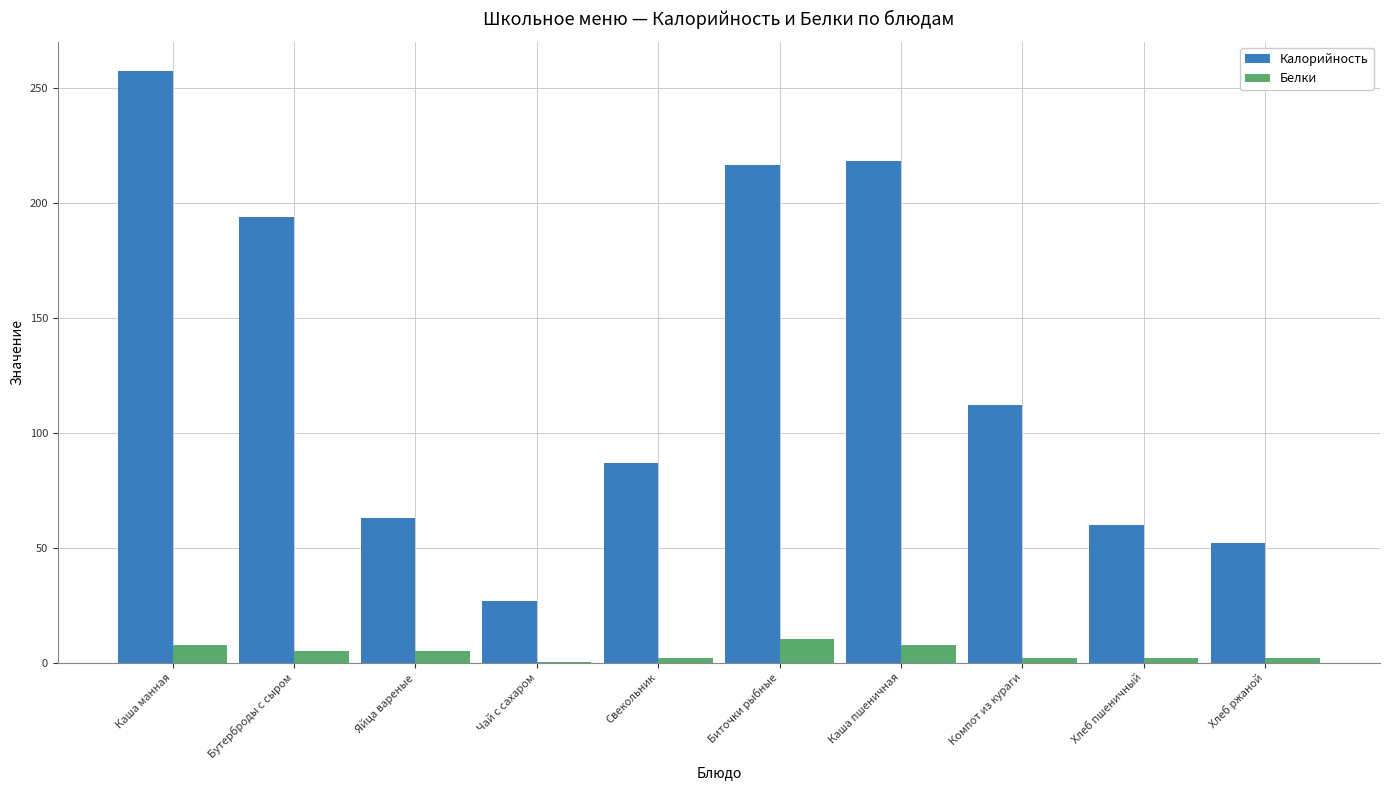

Which label corresponds to the largest value in the chart?

Каша манная